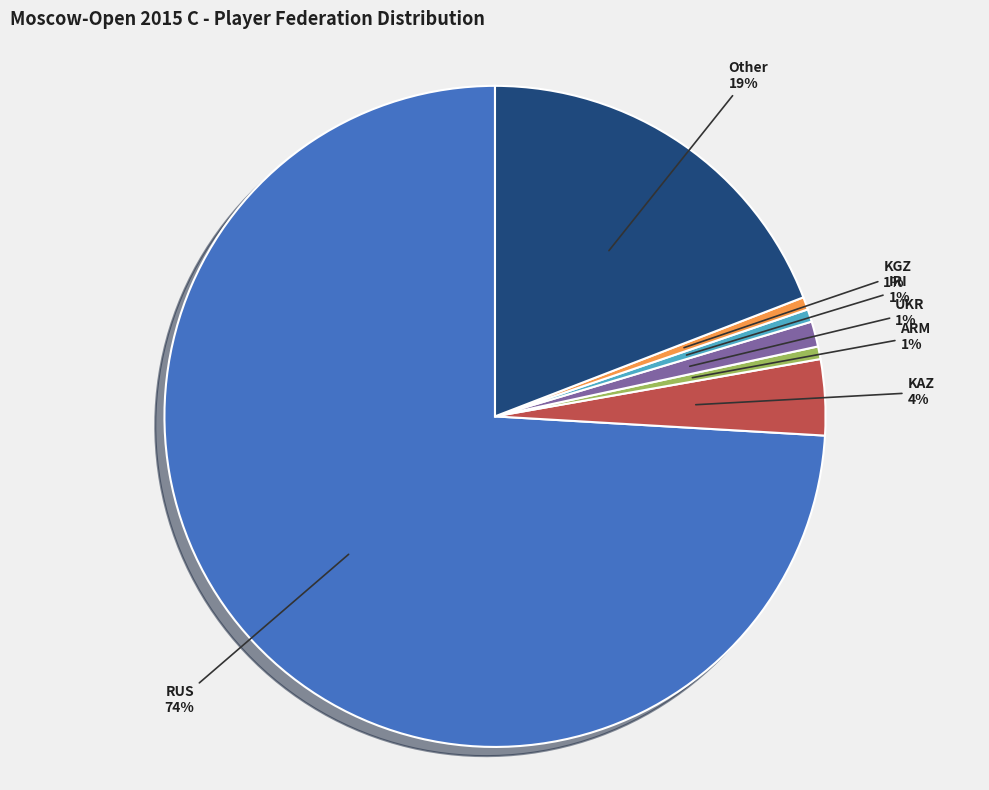

To the nearest percent, what is the average slice percentage?

14%